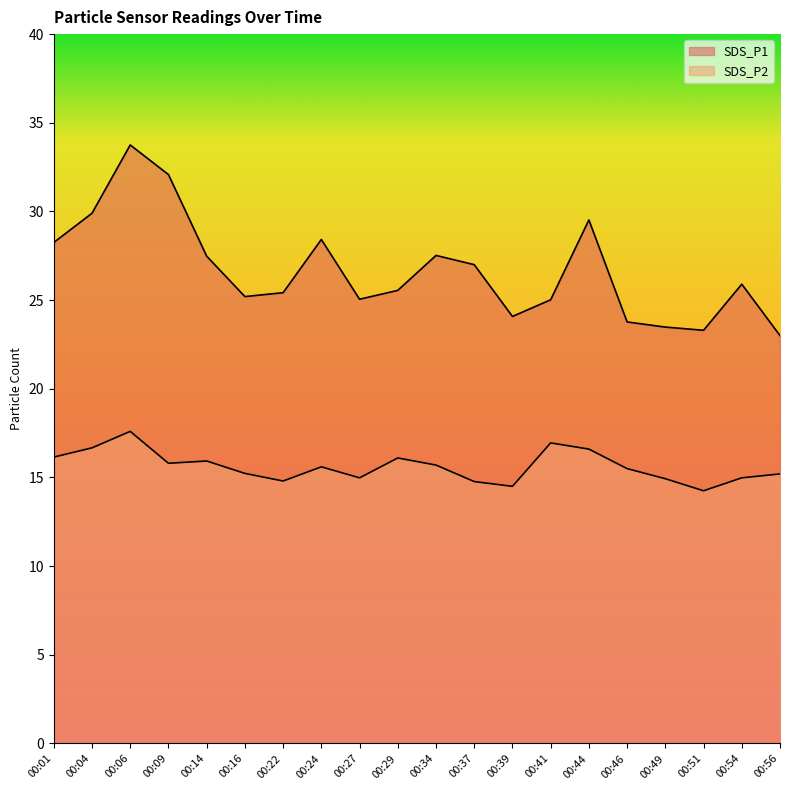

What is the sum of the SDS_P2 values at 00:06 and 00:44?

34.2